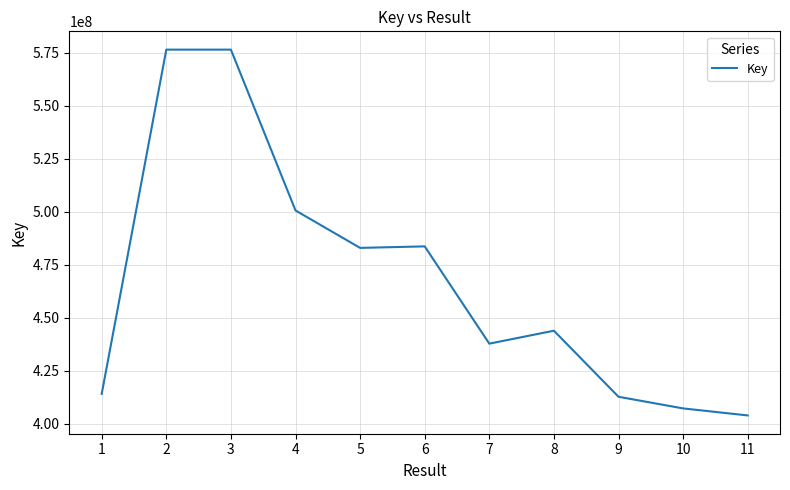

What is the minimum value shown in the chart?

404037673